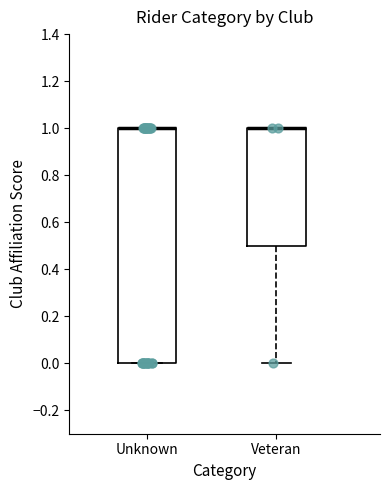

Comparing the boxes themselves (not the whiskers), which one is the tallest?

Unknown